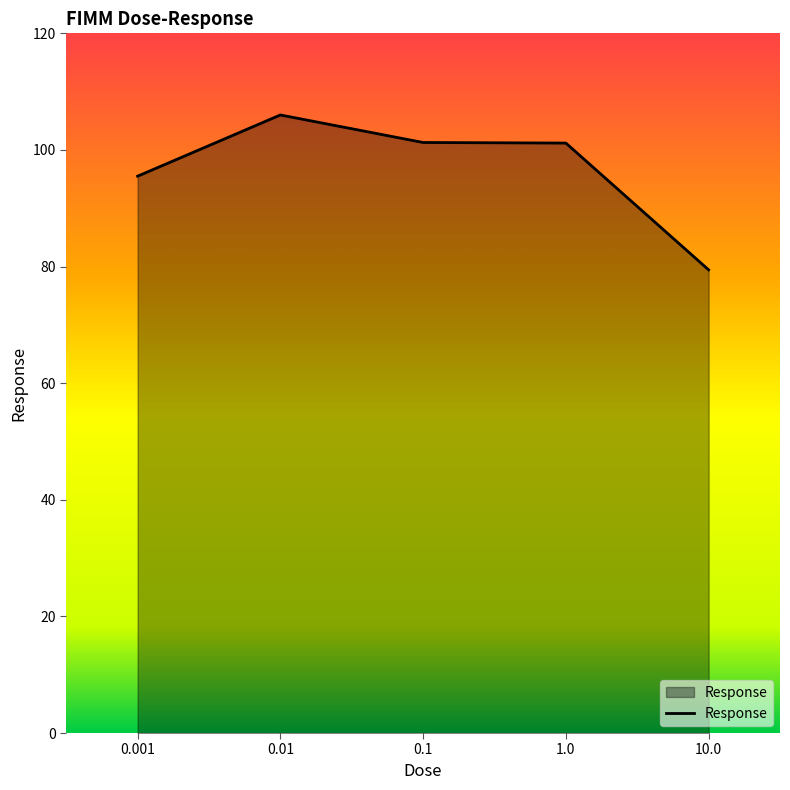

What is the change in value from 0.001 to 10.0?

-16.1